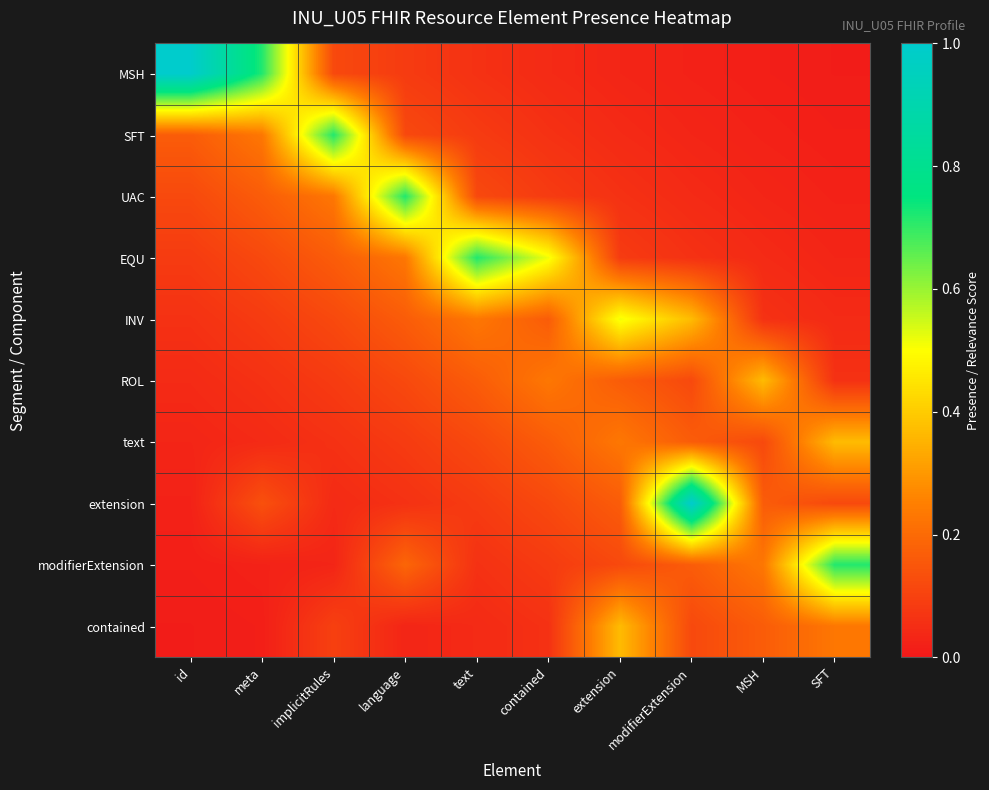

Which series has the widest spread of values?

MSH